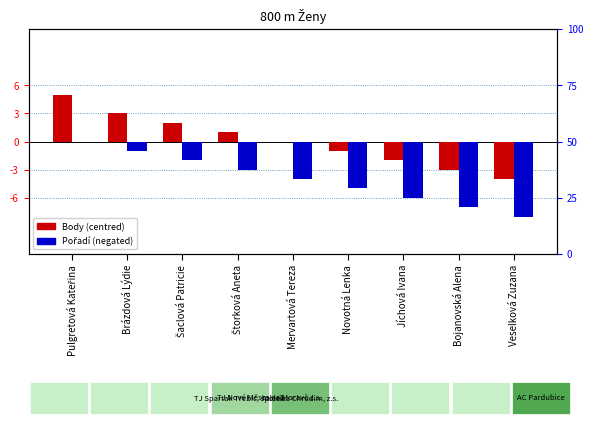

Reading left to right, transcribe all the data shown in this chart.

Body (centred): Pulgretová Kateřina=5	Brázdová Lýdie=3	Šaclová Patricie=2	Štorková Aneta=1	Mervartová Tereza=0	Novotná Lenka=-1	Jíchová Ivana=-2	Bojanovská Alena=-3	Veselková Zuzana=-4
Pořadí (neg): Pulgretová Kateřina=0	Brázdová Lýdie=-1	Šaclová Patricie=-2	Štorková Aneta=-3	Mervartová Tereza=-4	Novotná Lenka=-5	Jíchová Ivana=-6	Bojanovská Alena=-7	Veselková Zuzana=-8